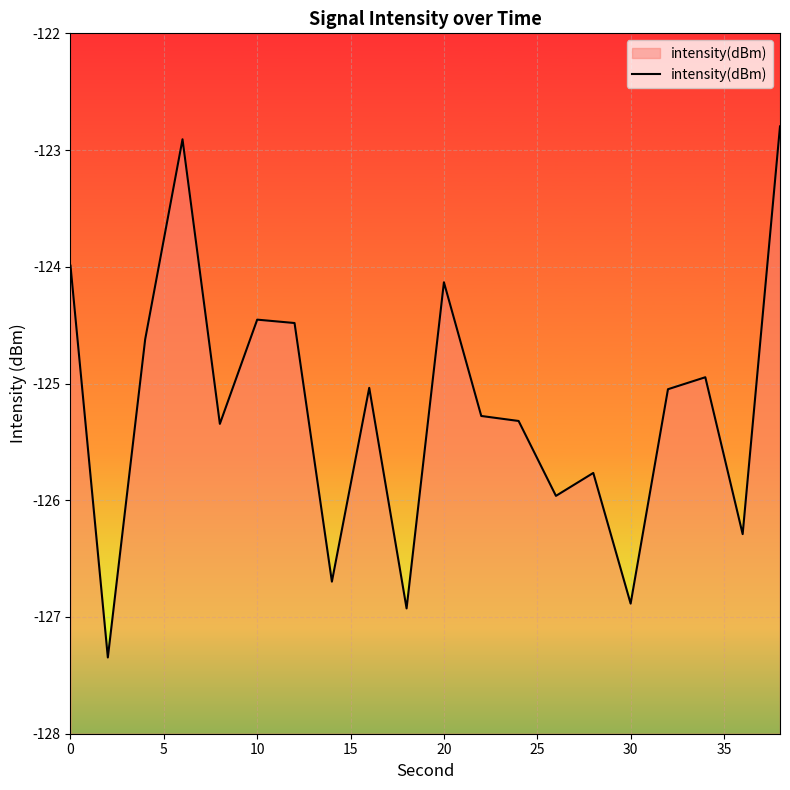

True or false: the data has more than 2 interior local peaks.

True